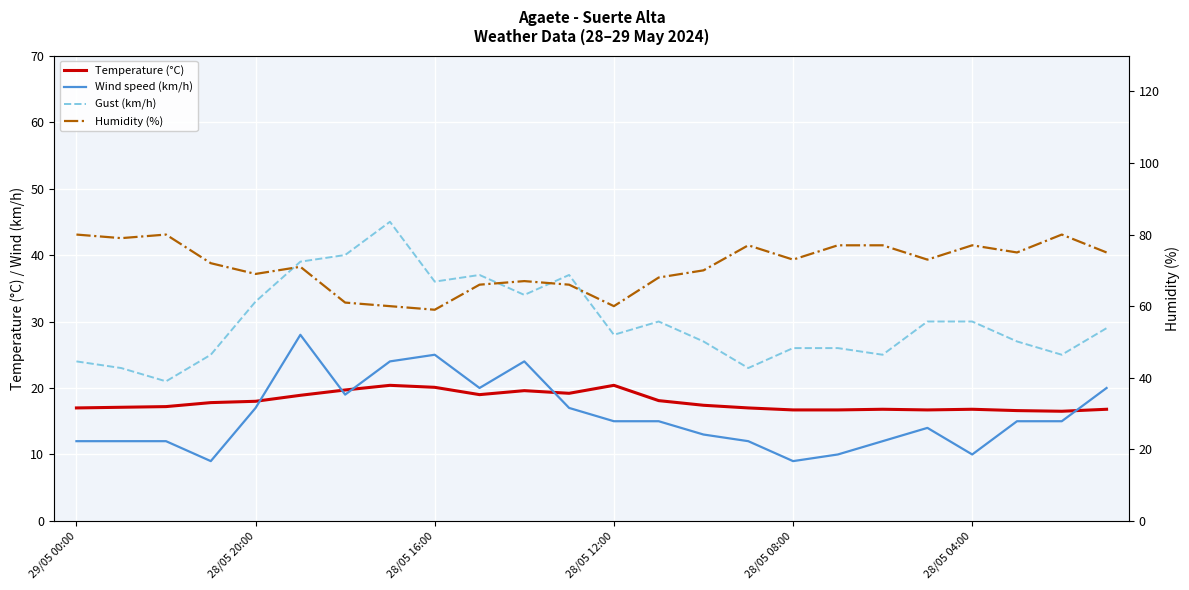

The value of Wind speed (km/h) at 18 is 12.0. True or false?

True